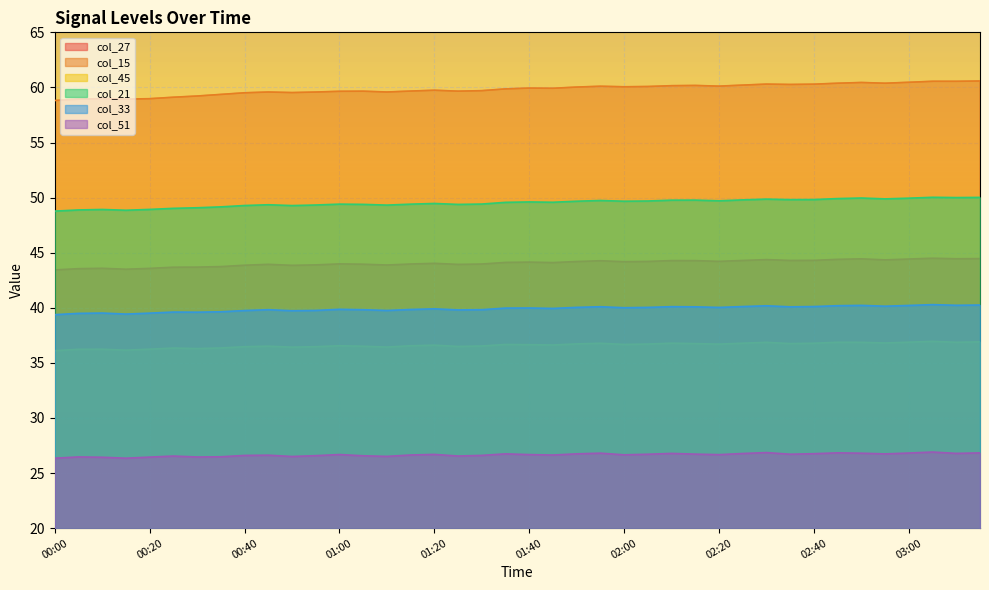

What is the difference between the col_45 values at 01:30 and 01:55?

0.2